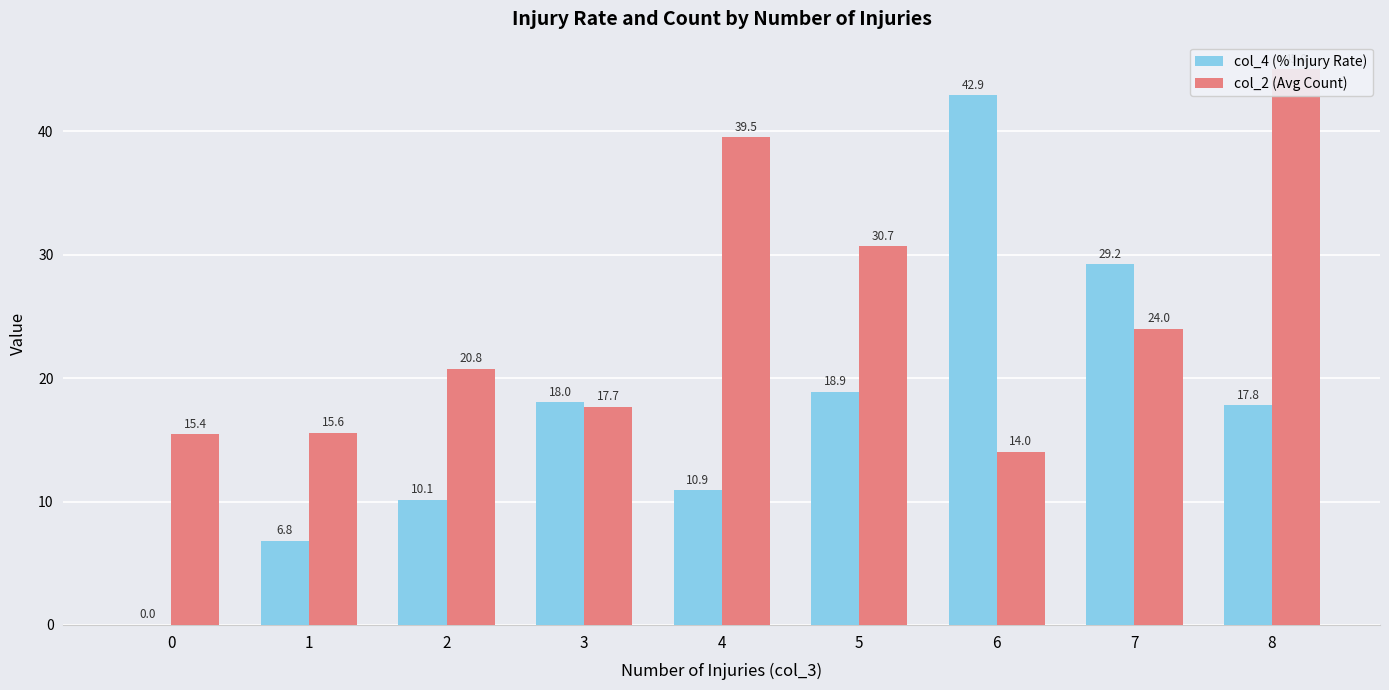

Which series has the largest total across all categories?

col_2 (Avg Count)